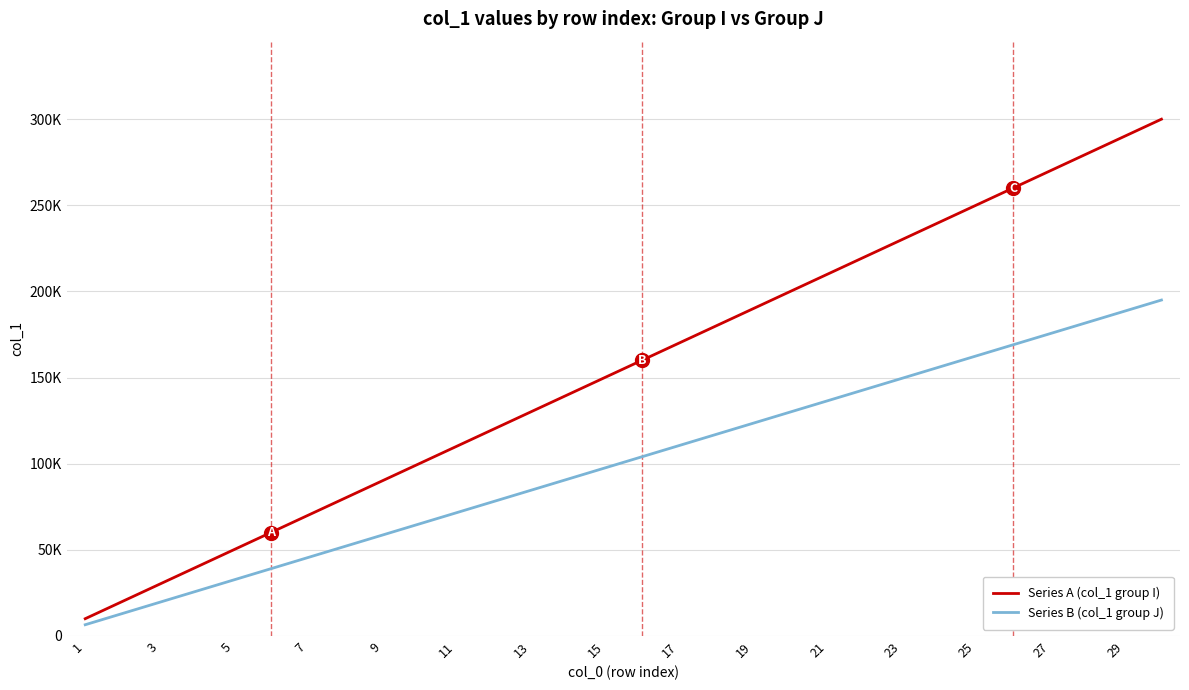

What is the value of the Series A (col_1 group I) point at the 8th from the left?

80000